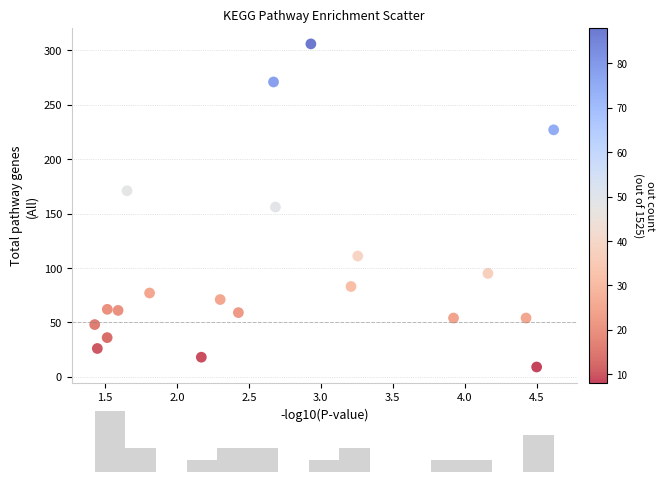

What is the range of Y values (max minus min)?

297